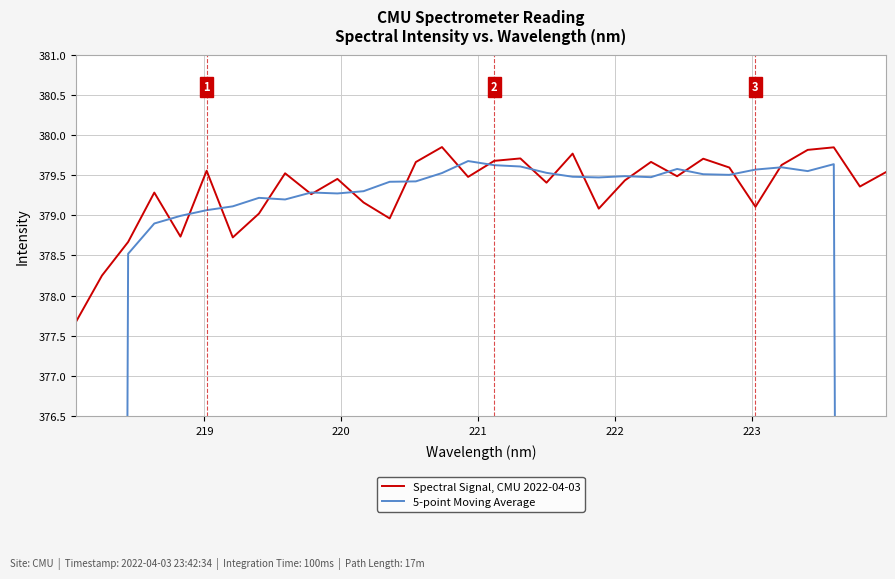

How many times do Spectral Signal, CMU 2022-04-03 and 5-point Moving Average cross each other?

18